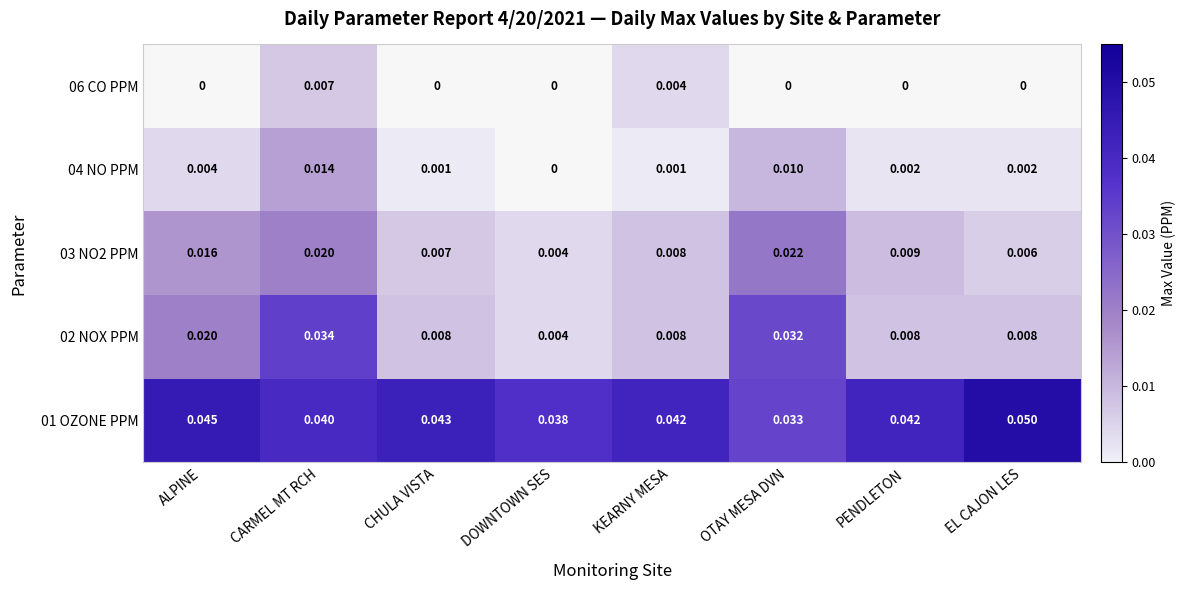

Which category has the highest value across all series?

EL CAJON LES